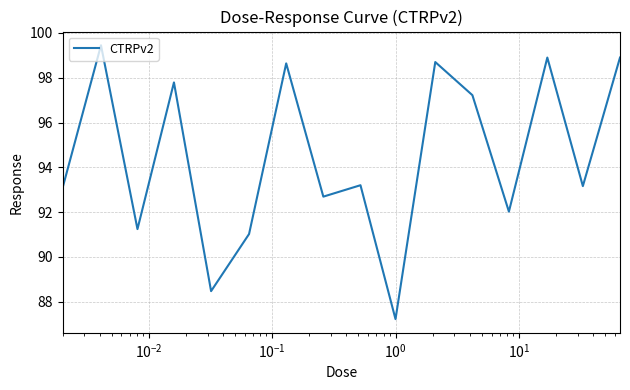

What is the minimum value shown in the chart?

87.2